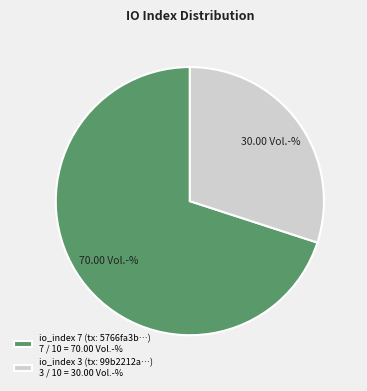

Is there any slice that represents more than half of the pie?

Yes